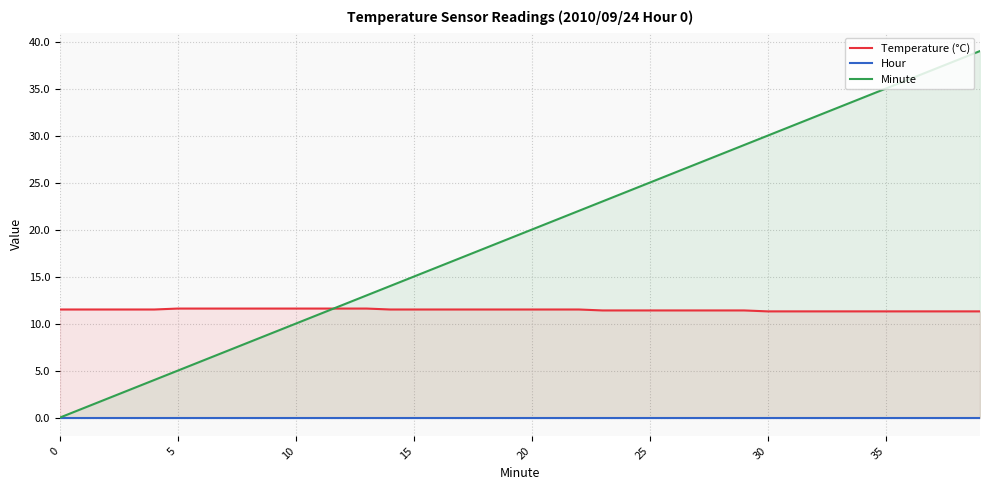

At which label does Temperature (°C) reach its minimum?

30